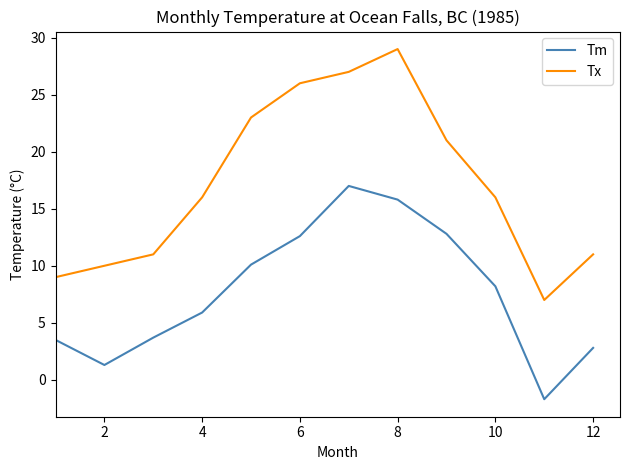

True or false: Tx and Tm cross at least once.

False